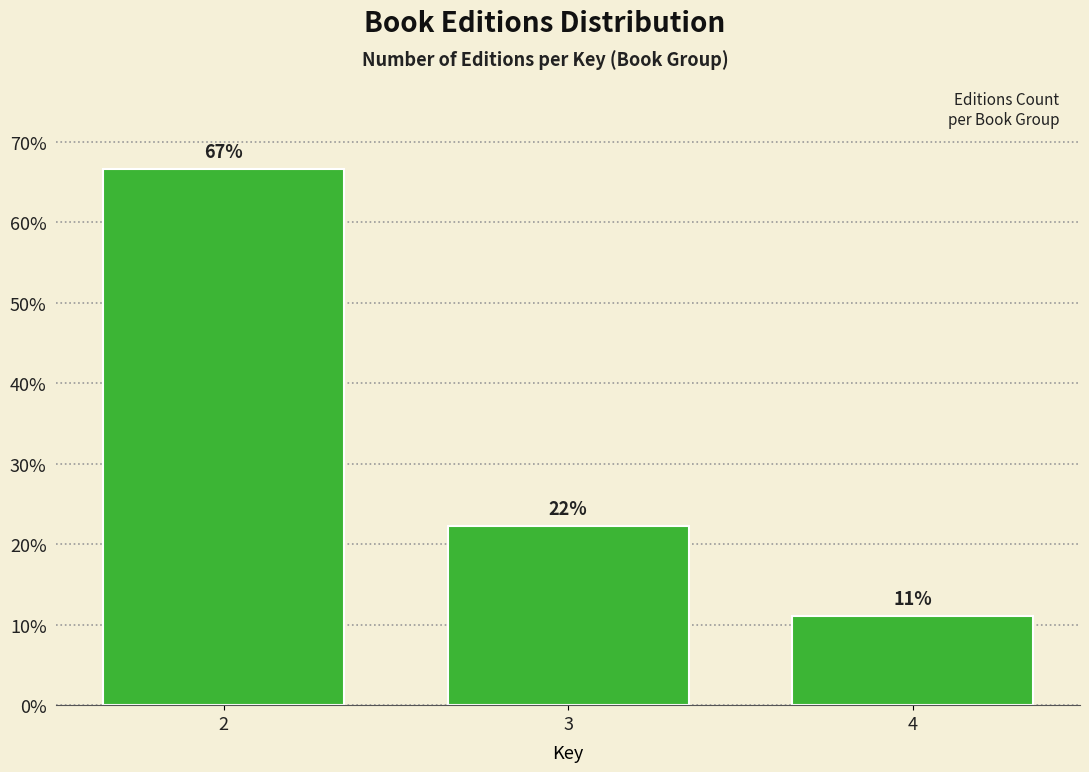

Are the bars horizontal?

No